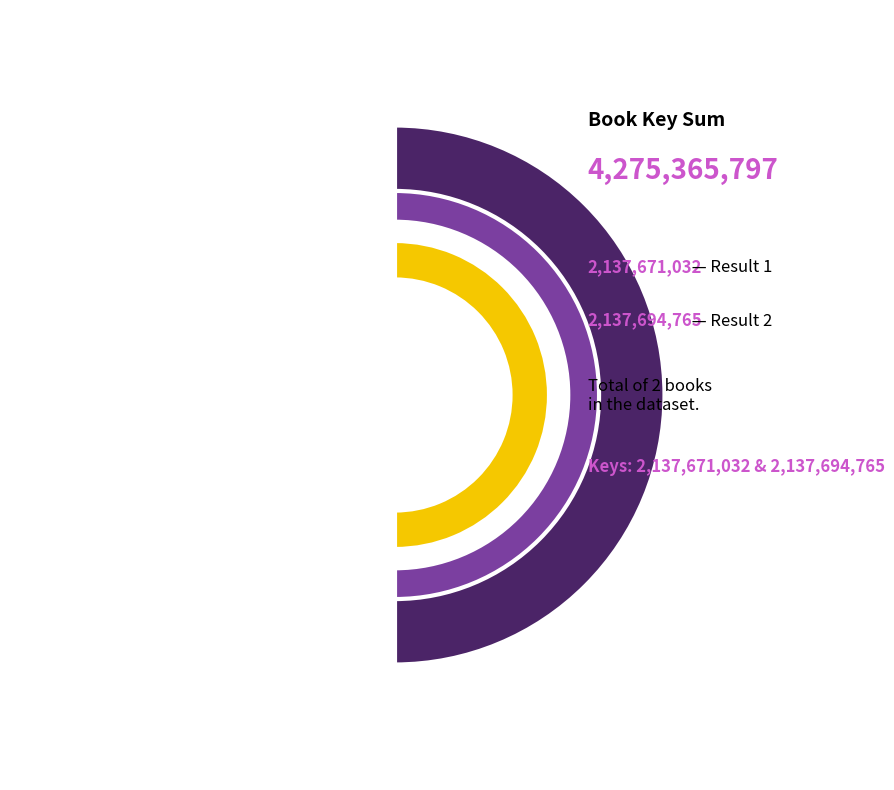

The 1 slice represents 41% of the pie. True or false?

False